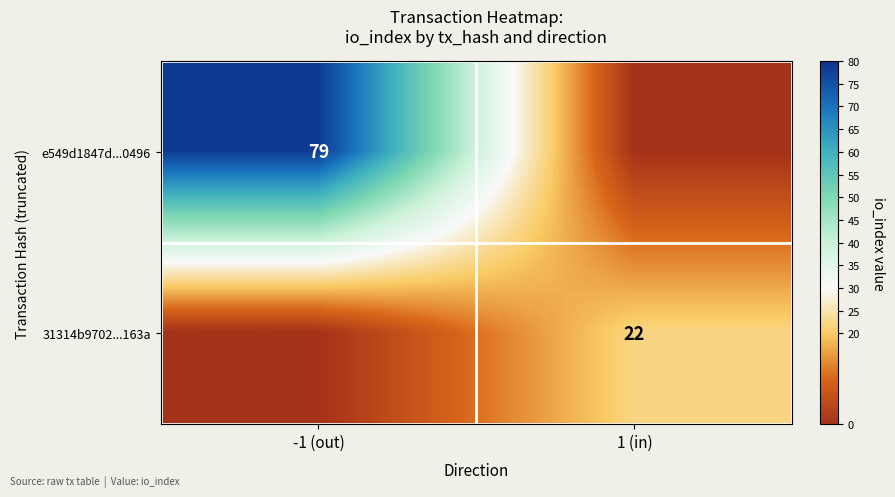

True or false: e549d1847d...0496 has a value of 25 at -1 (out).

False